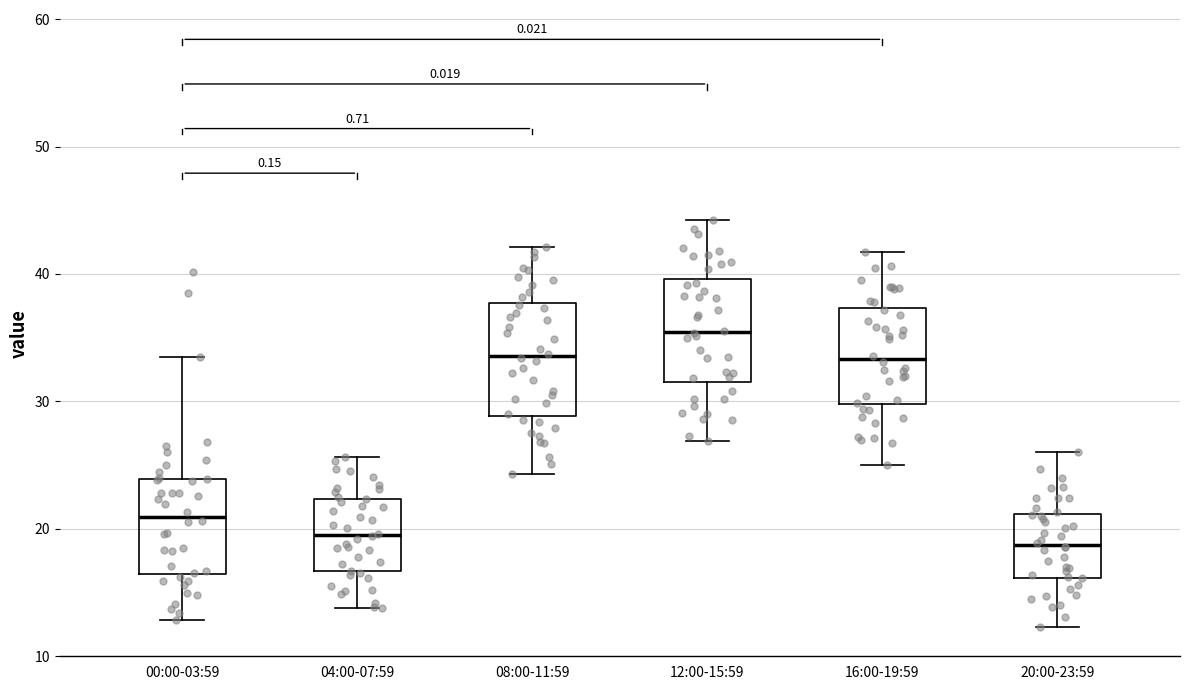

Reading left to right, transcribe this box plot: for each box, give where its median line is, the range the box spans, and where its two whiskers end, as read against the y-axis. The values are not printed on the chart, so give them approximately, as read against the axis.

00:00-03:59: median 21, box 16 to 24, whiskers 13 to 33
04:00-07:59: median 20, box 17 to 22, whiskers 14 to 26
08:00-11:59: median 34, box 29 to 38, whiskers 24 to 42
12:00-15:59: median 35, box 32 to 40, whiskers 27 to 44
16:00-19:59: median 33, box 30 to 37, whiskers 25 to 42
20:00-23:59: median 19, box 16 to 21, whiskers 12 to 26